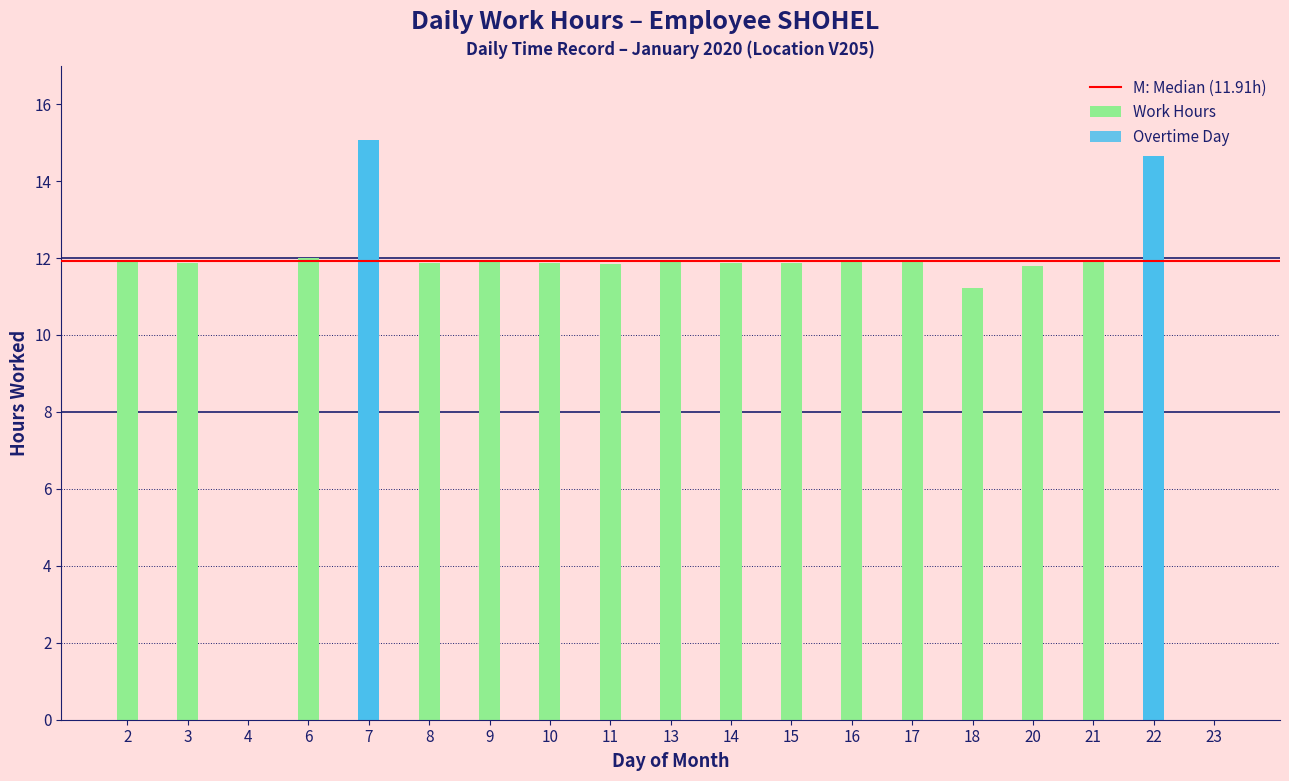

Does the chart contain any negative values?

No